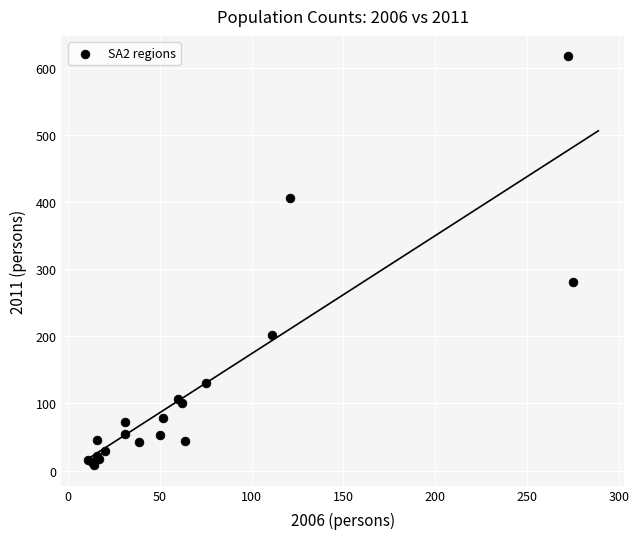

What Y value in the scatter plot is closest to 313?

281